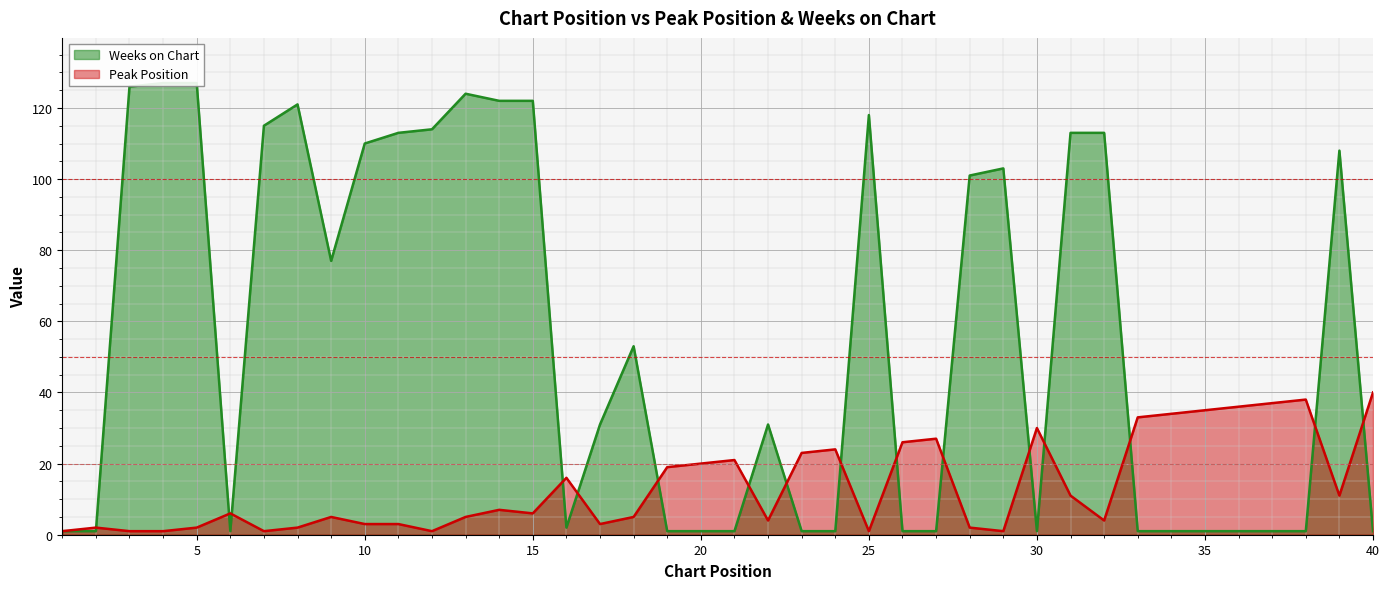

In Weeks on Chart, how many points are lower than both neighbors (excluding endpoints)?

4